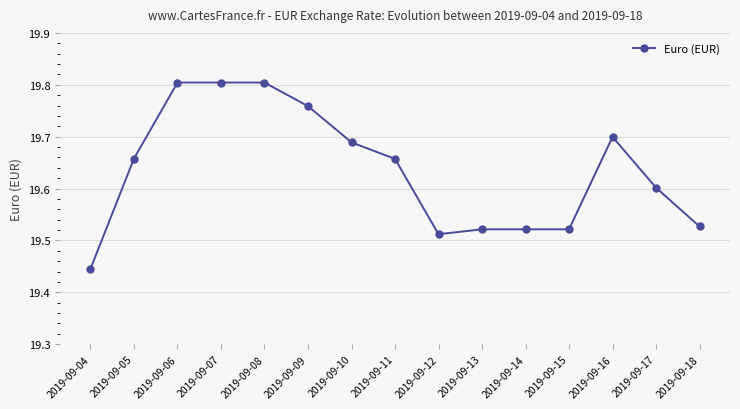

What is the average value?

19.6